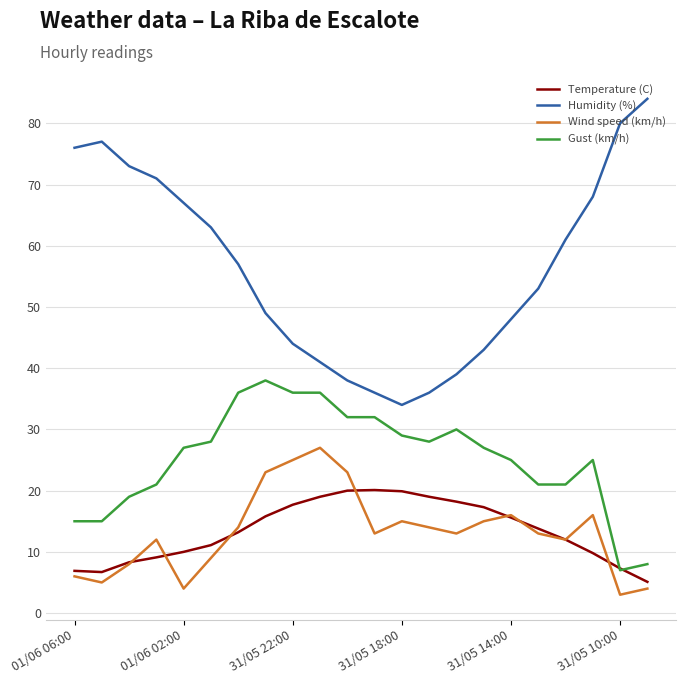

How many times do Gust (km/h) and Temperature (C) cross each other?

2